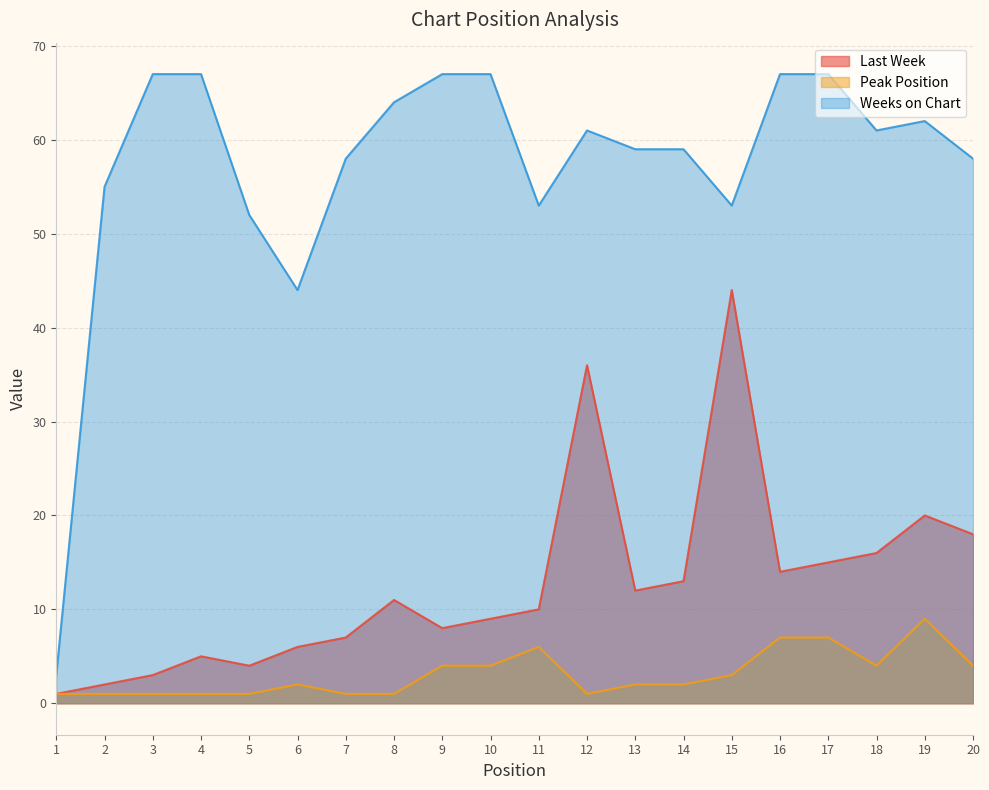

Rank the categories by Weeks on Chart value from highest to lowest.

3, 4, 9, 10, 16, 17, 8, 19, 12, 18, 13, 14, 7, 20, 2, 11, 15, 5, 6, 1